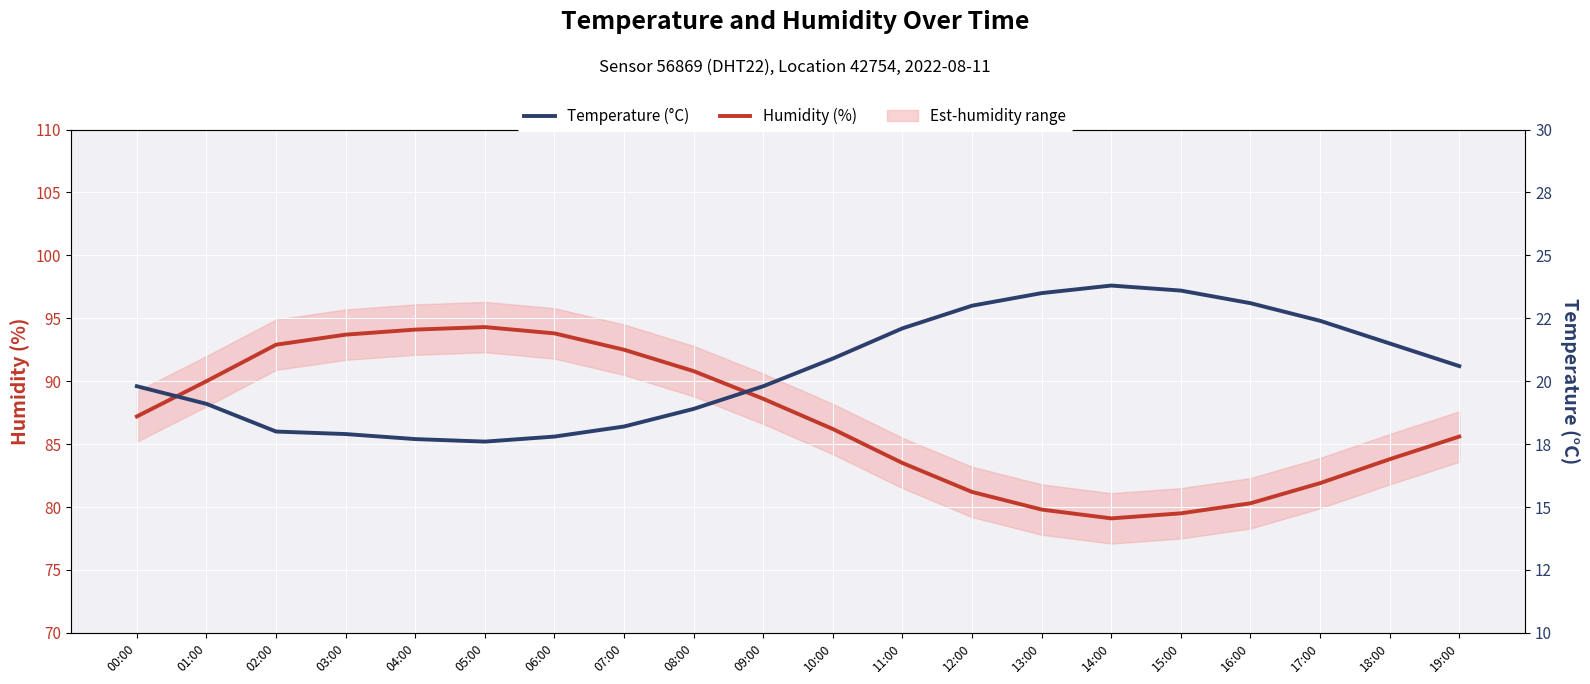

True or false: Temperature (°C) and Humidity (%) cross at least once.

False